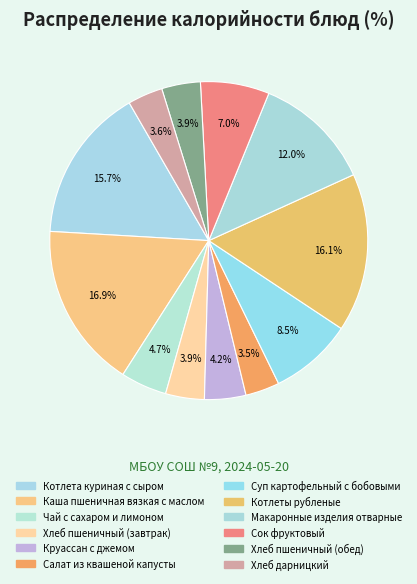

To the nearest percent, what percentage of the pie is Салат из квашеной капусты?

3%